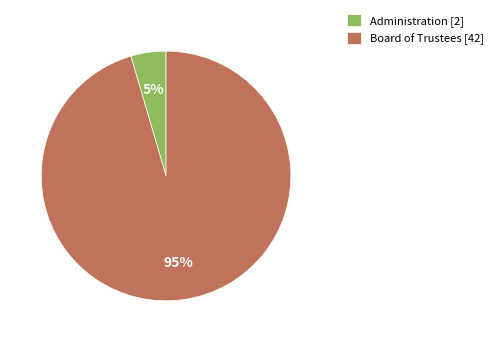

Count the number of slices in the pie.

2